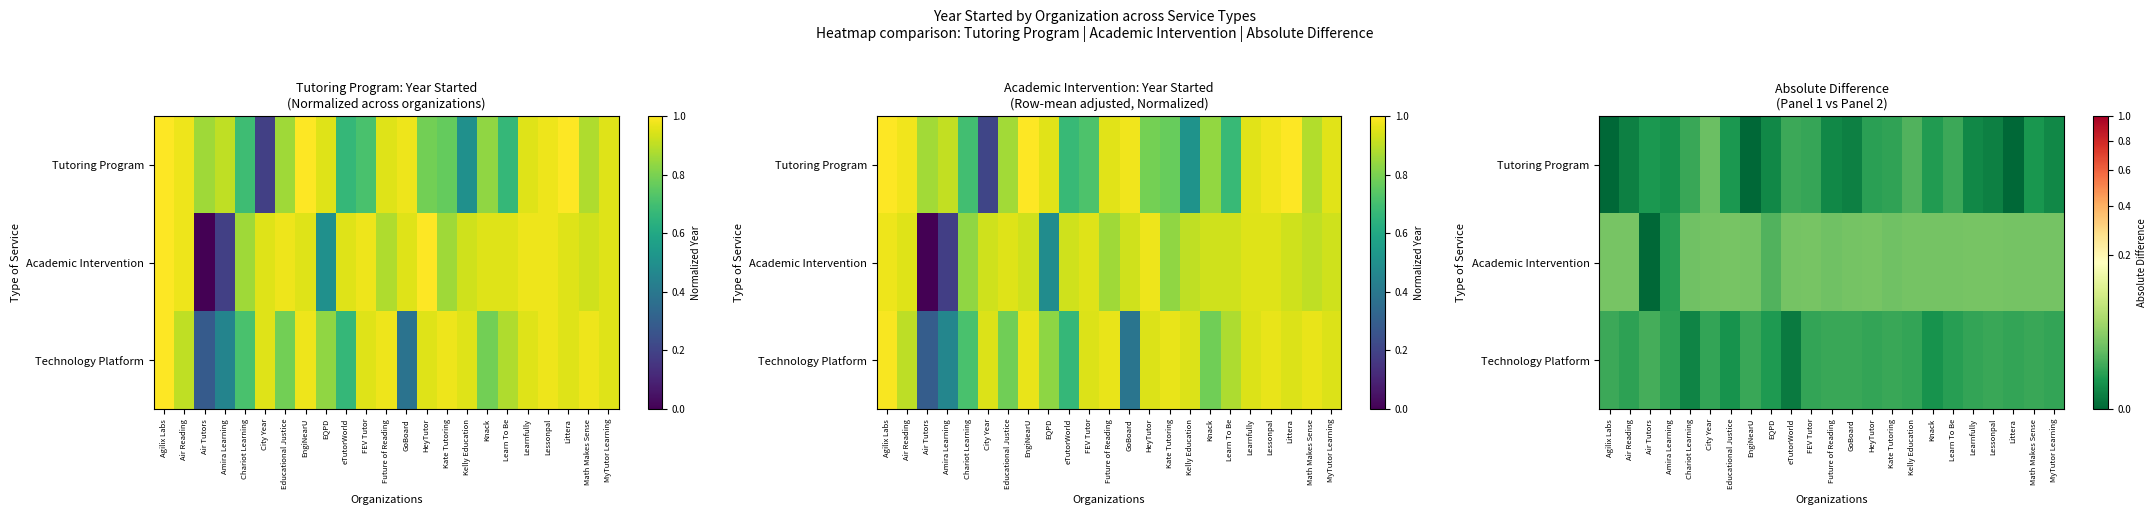

At how many categories does at least one series exceed 0?

23